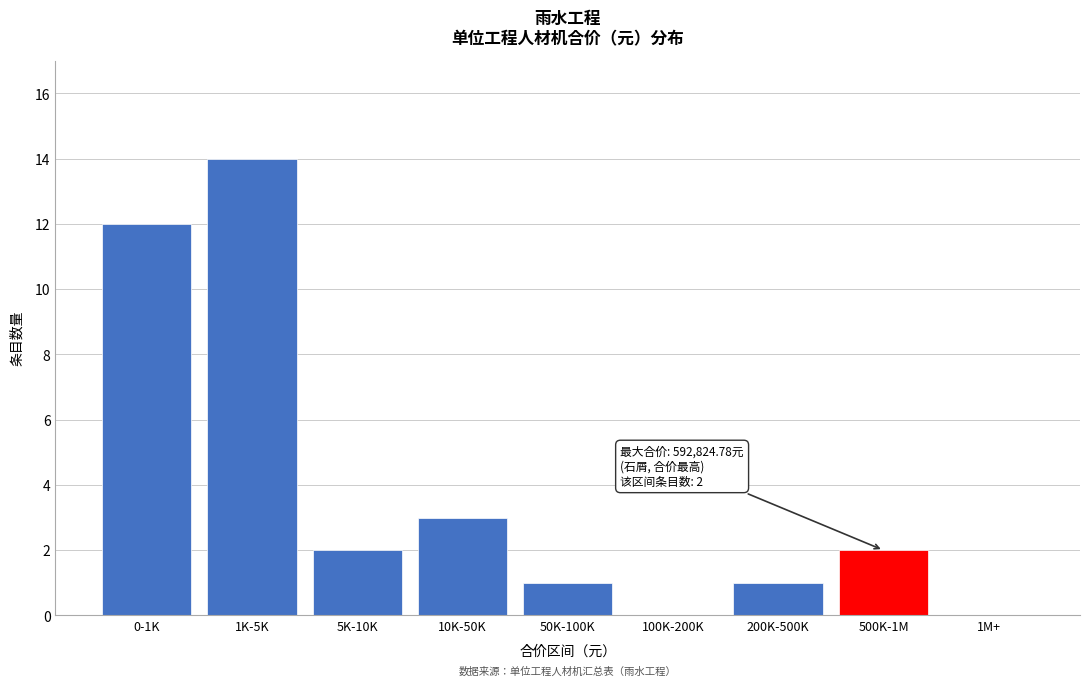

Reading left to right, extract all data points from this chart.

0-1K=12	1K-5K=14	5K-10K=2	10K-50K=3	50K-100K=1	100K-200K=0	200K-500K=1	500K-1M=2	1M+=0